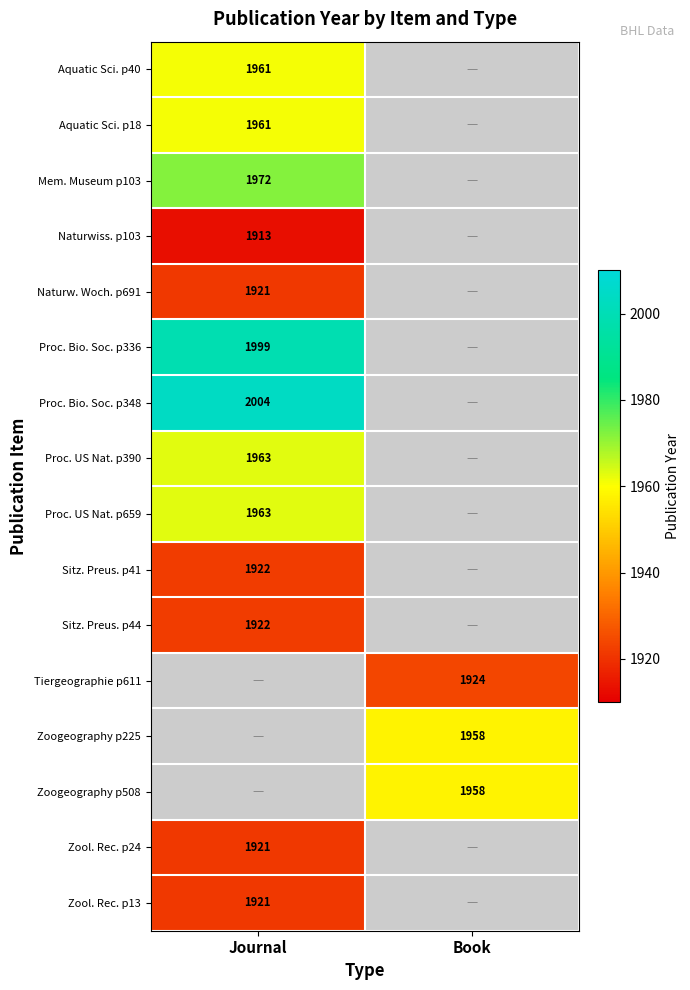

The Sitz. Preus. p41 series shows 1922 at Journal. True or false?

True